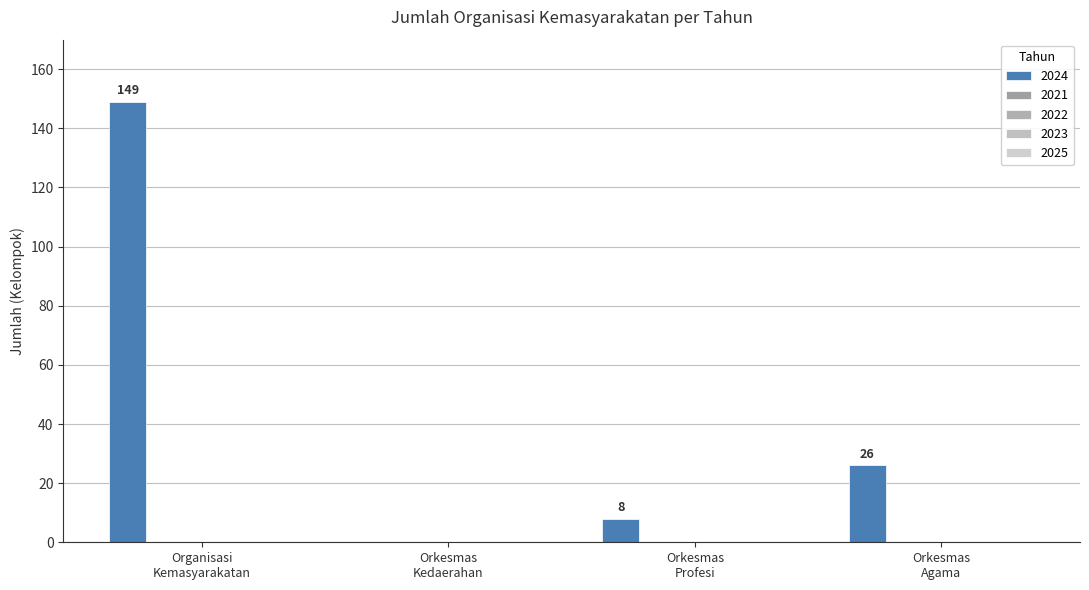

How many positive values are there?

3